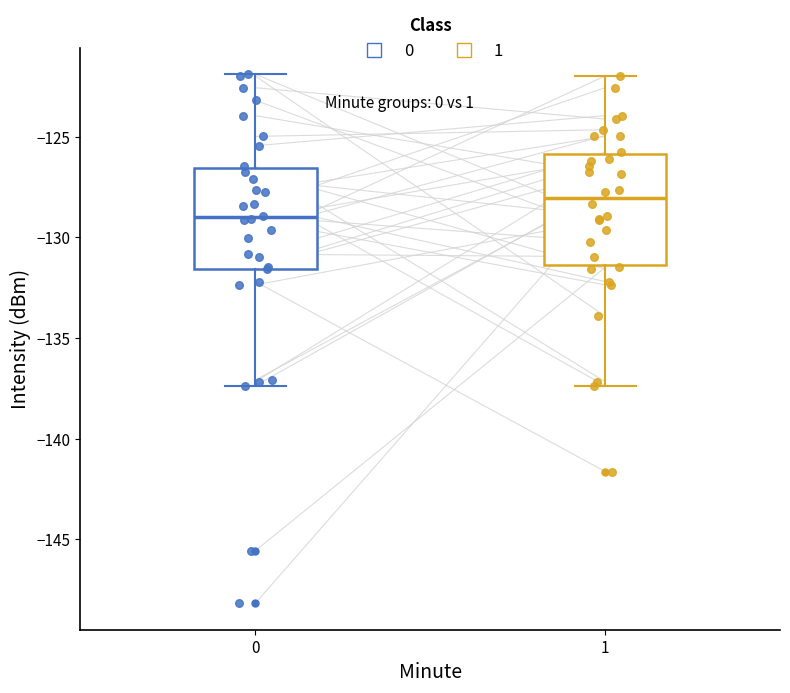

Reading left to right, transcribe this box plot: for each box, give where its median line is, the range the box spans, and where its two whiskers end, as read against the y-axis. The values are not printed on the chart, so give them approximately, as read against the axis.

0: median -129.0, box -131.5 to -126.5, whiskers -137.5 to -122.0
1: median -128.0, box -131.5 to -126.0, whiskers -137.5 to -122.0